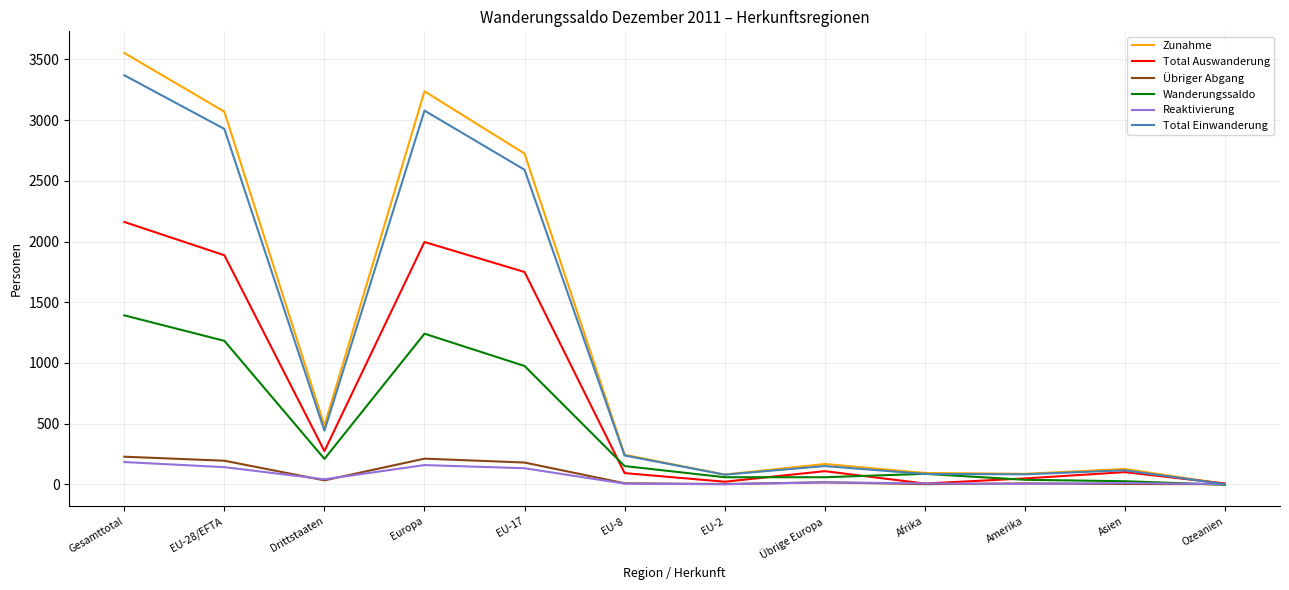

Which series has the largest range (max minus min)?

Zunahme